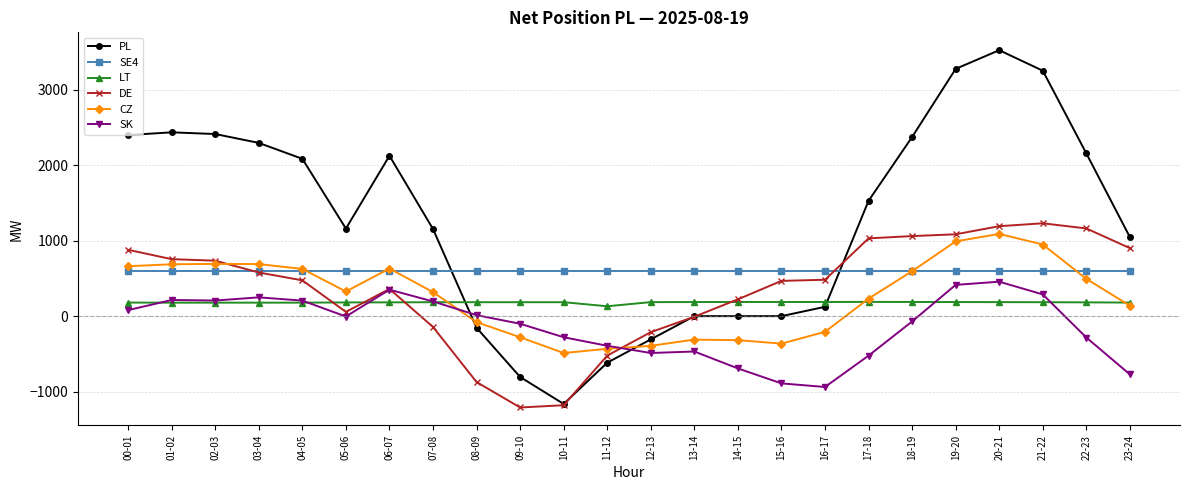

What is the minimum value for SK?

-938.9